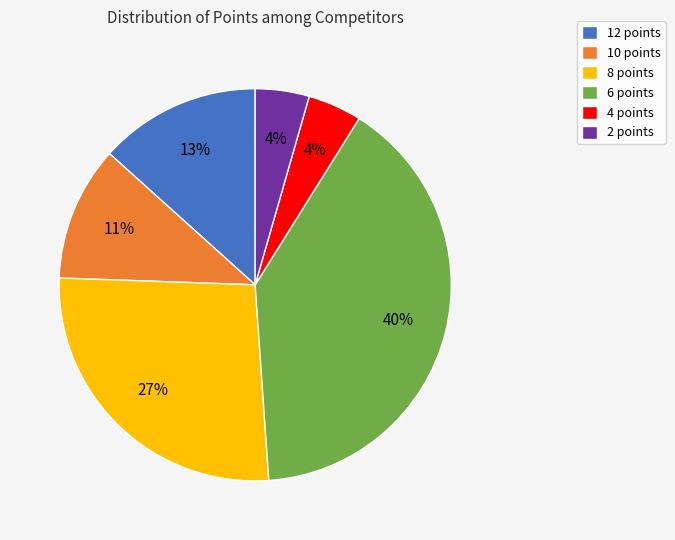

Does 6 points account for over 50% of the chart?

No